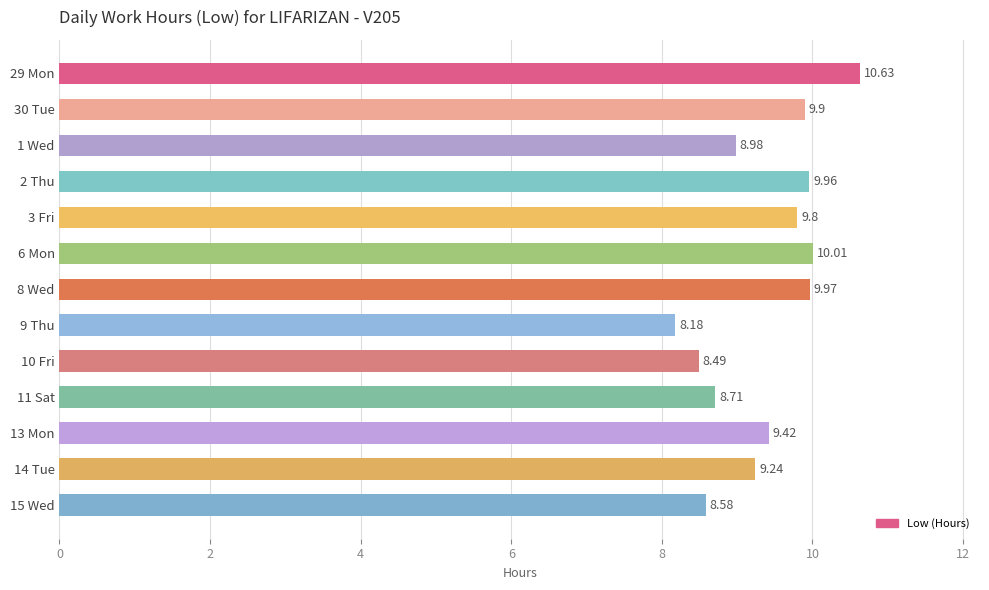

Rank the categories by value from highest to lowest.

29 Mon, 6 Mon, 8 Wed, 2 Thu, 30 Tue, 3 Fri, 13 Mon, 14 Tue, 1 Wed, 11 Sat, 15 Wed, 10 Fri, 9 Thu